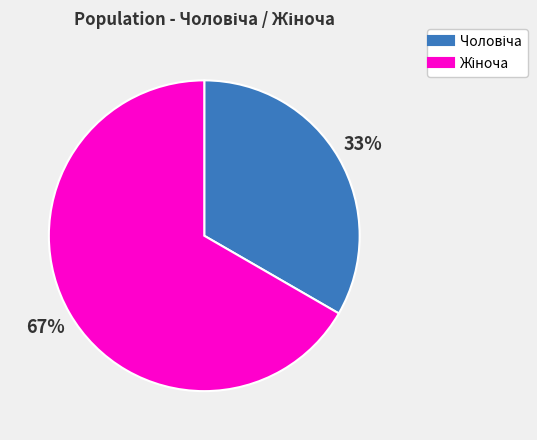

Is there a majority slice in this chart?

Yes